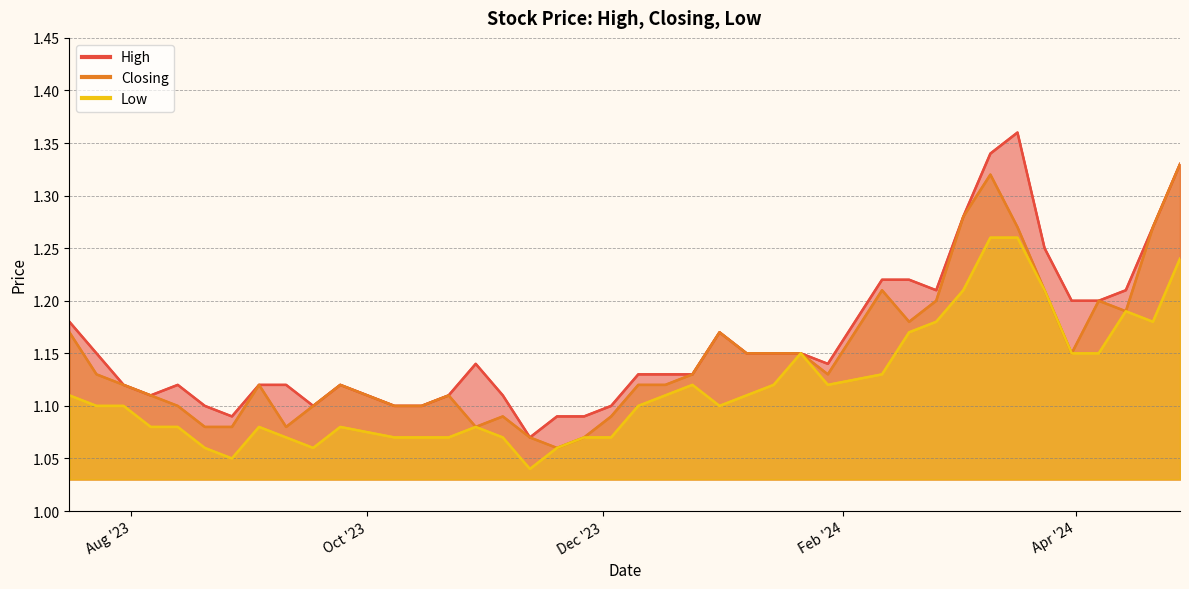

At which category is the sum across all series the highest?

10/03/2024